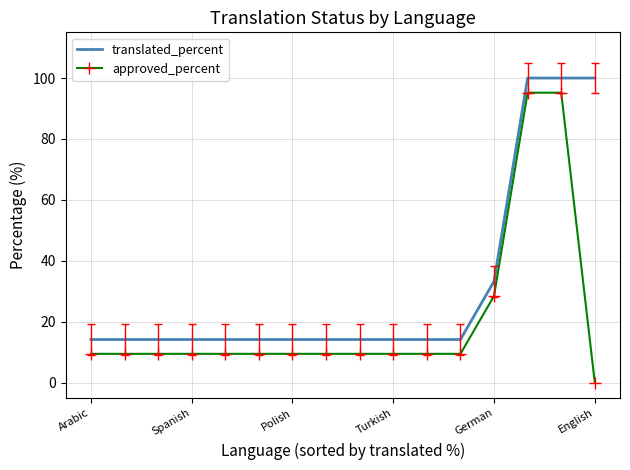

True or false: approved_percent and translated_percent intersect in this chart.

False